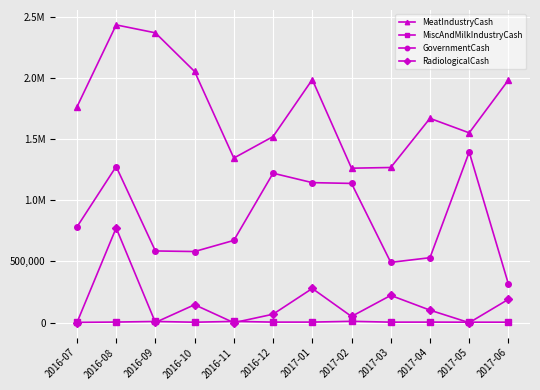

What are all the series names shown in the legend?

MeatIndustryCash, MiscAndMilkIndustryCash, GovernmentCash, RadiologicalCash